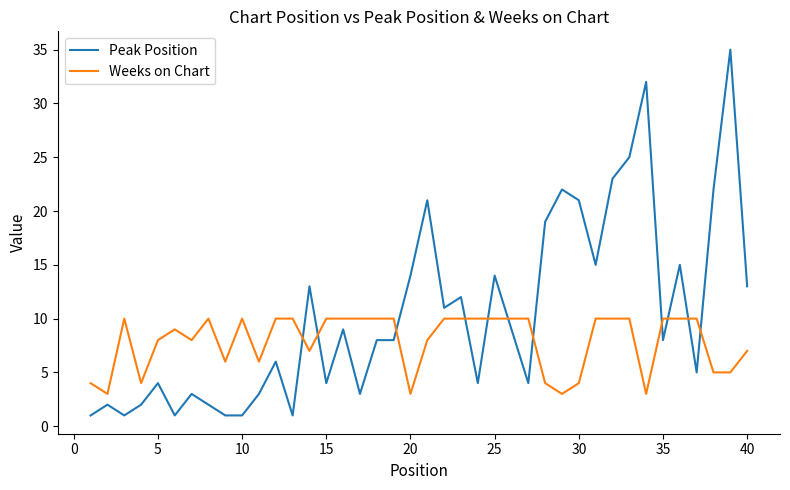

At how many categories does at least one series exceed 17?

9